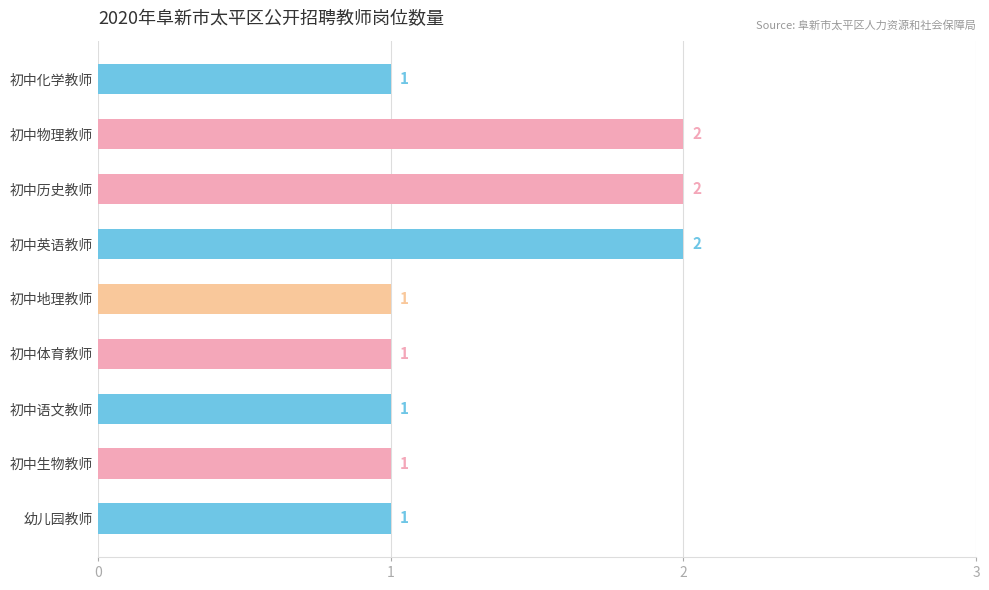

What is the difference between the maximum and minimum values?

1